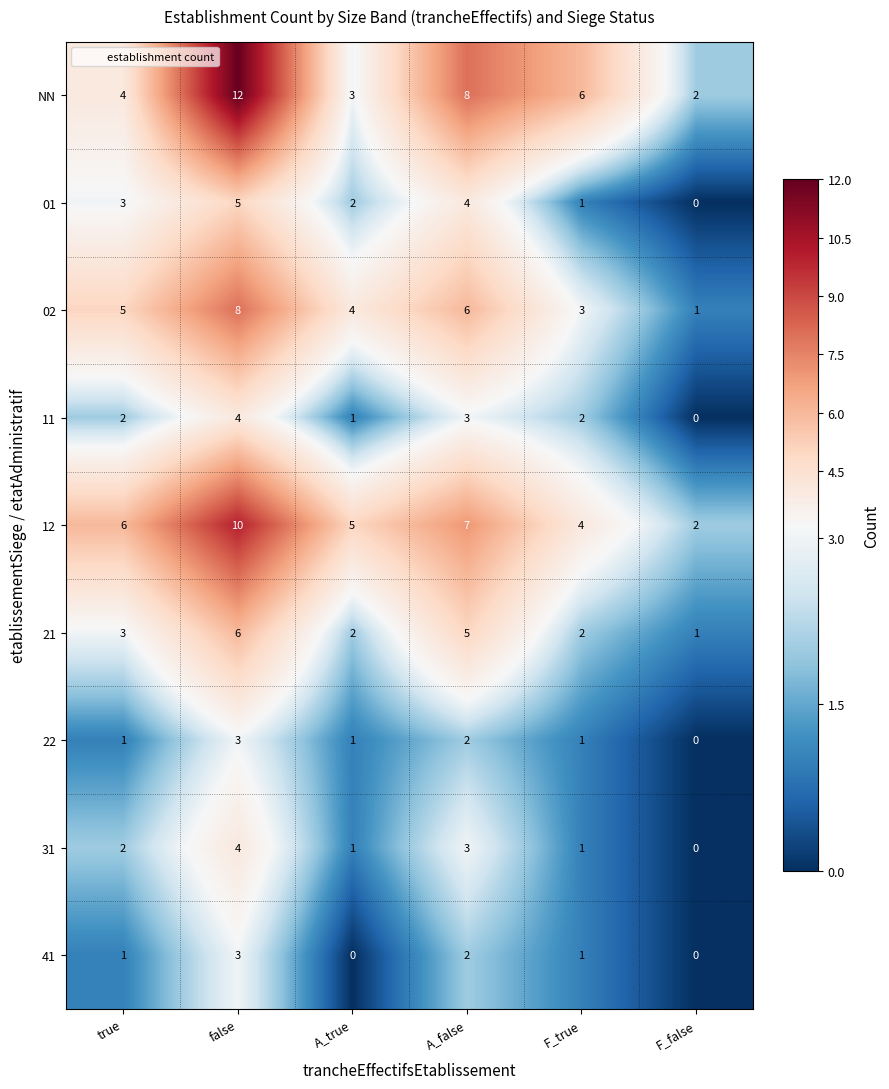

At which category is the sum across all series the highest?

false